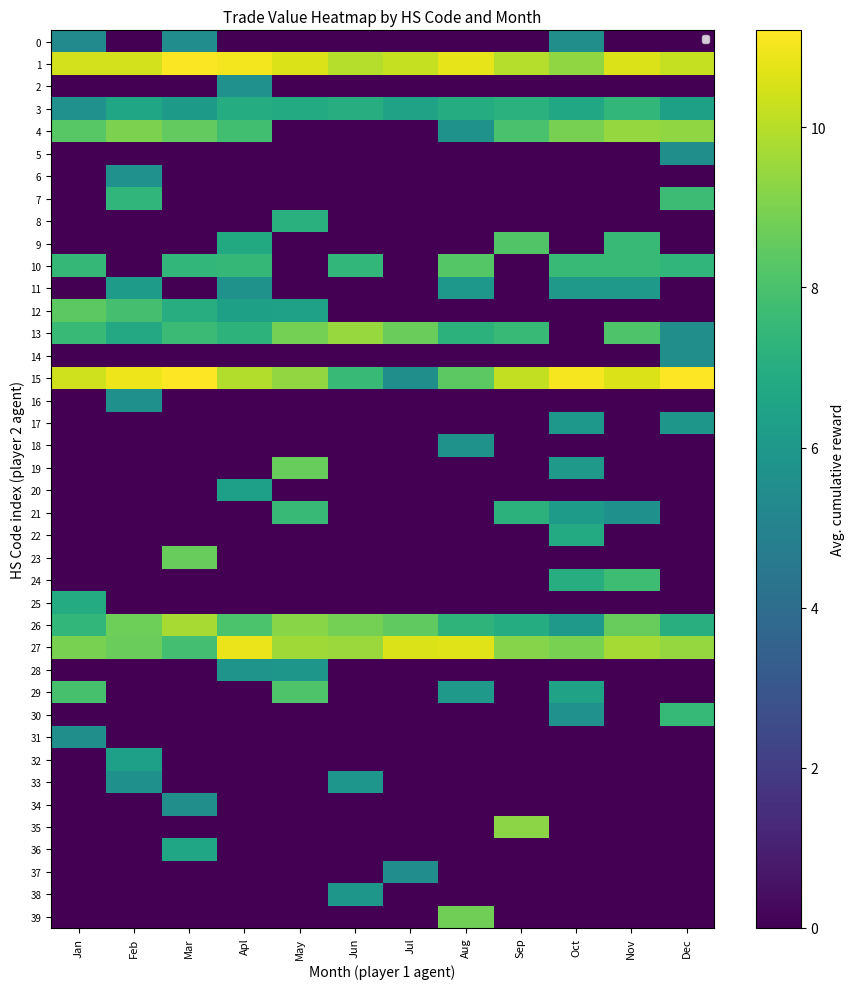

How many data points in 9 are above 0?

3